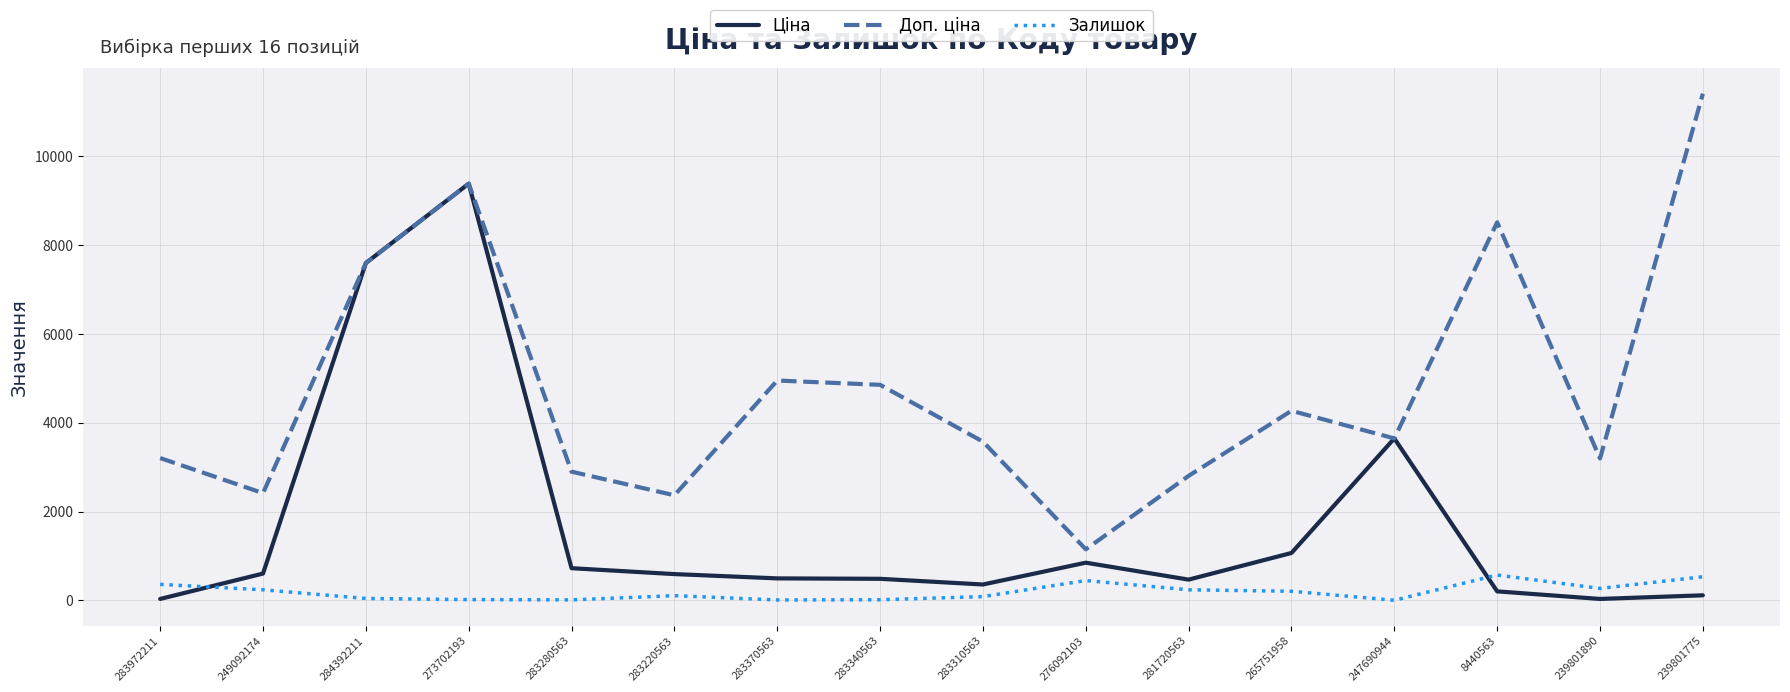

The Доп. ціна series shows 3646.5 at 247690944. True or false?

True